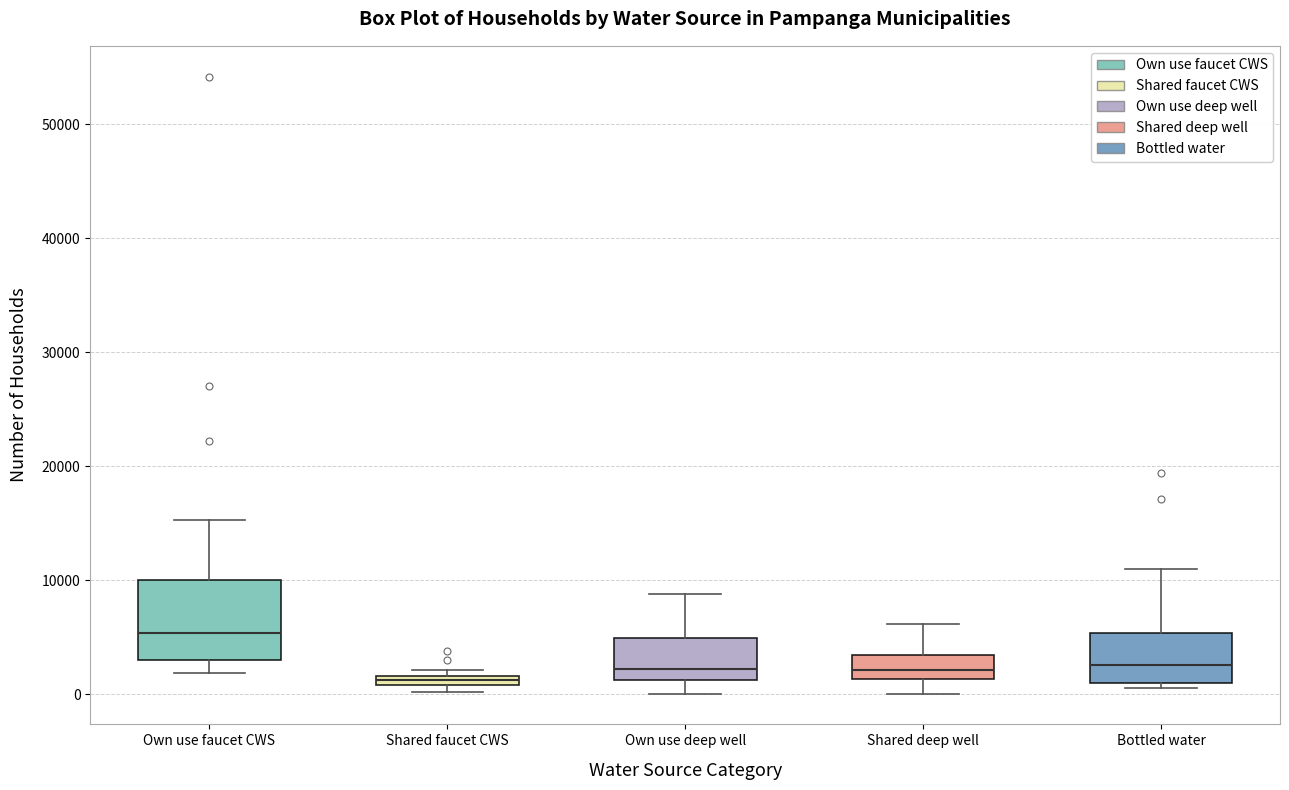

Which box is the tallest, from its lower edge to its upper edge?

Own use faucet CWS